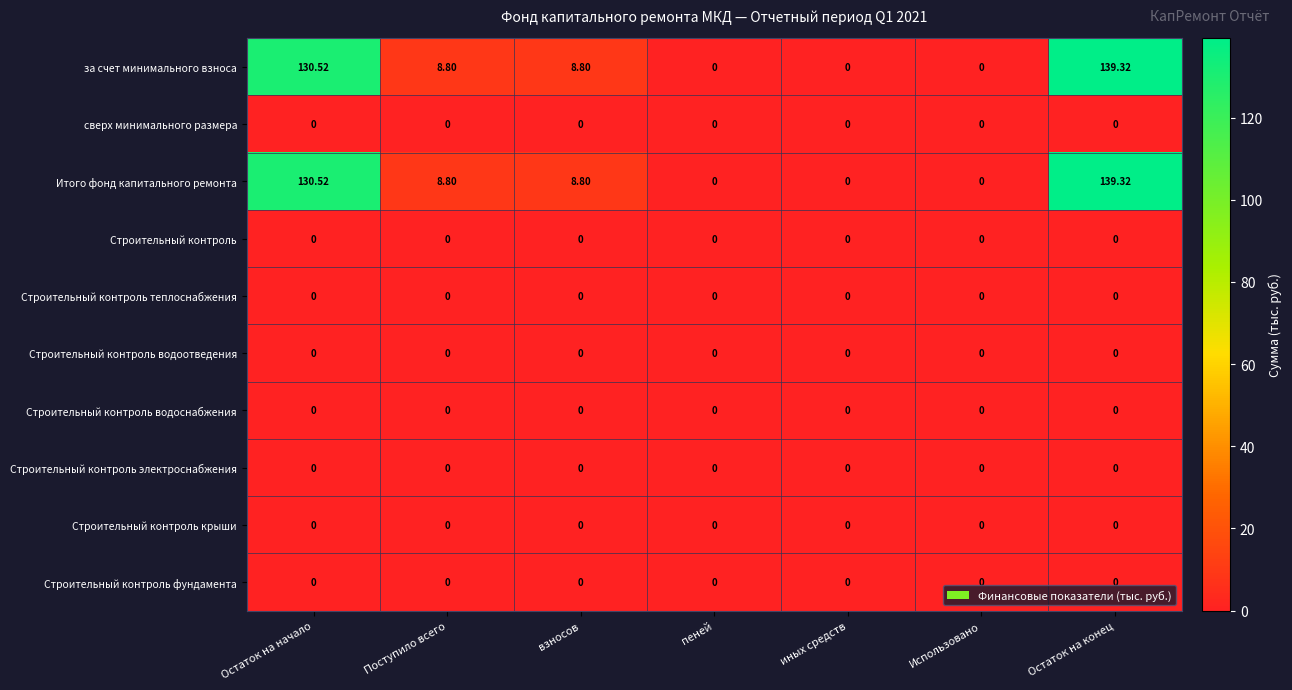

Is the value of Итого фонд капитального ремонта at Остаток на конец greater than the value of Строительный контроль электроснабжения at Поступило всего?

Yes